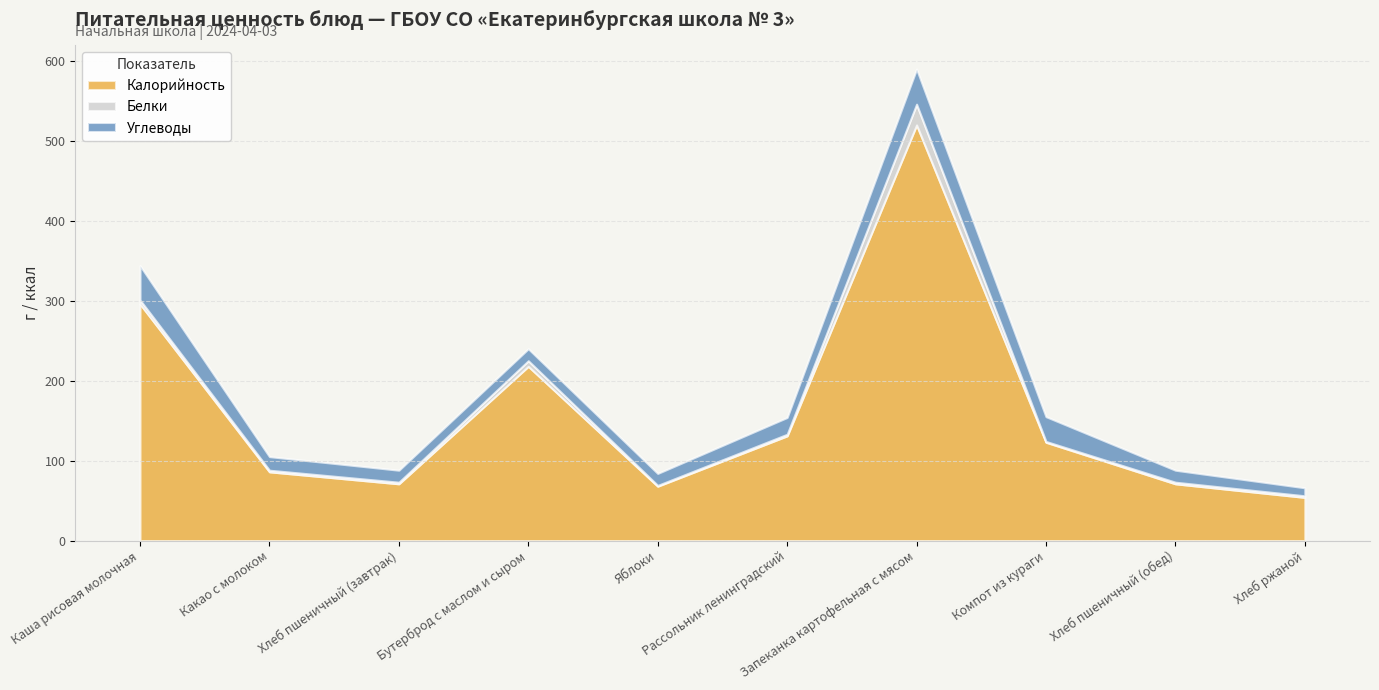

Reading left to right, extract all data points from this chart.

Калорийность: Каша рисовая молочная=296	Какао с молоком=86	Хлеб пшеничный (завтрак)=71	Бутерброд с маслом и сыром=218	Яблоки=68	Рассольник ленинградский=131	Запеканка картофельная с мясом=520	Компот из кураги=123	Хлеб пшеничный (обед)=71	Хлеб ржаной=54
Белки: Каша рисовая молочная=5	Какао с молоком=2	Хлеб пшеничный (завтрак)=2	Бутерброд с маслом и сыром=7	Яблоки=1	Рассольник ленинградский=2	Запеканка картофельная с мясом=26	Компот из кураги=1	Хлеб пшеничный (обед)=2	Хлеб ржаной=2
Углеводы: Каша рисовая молочная=43	Какао с молоком=17	Хлеб пшеничный (завтрак)=15	Бутерброд с маслом и сыром=15	Яблоки=15	Рассольник ленинградский=21	Запеканка картофельная с мясом=44	Компот из кураги=31	Хлеб пшеничный (обед)=15	Хлеб ржаной=10